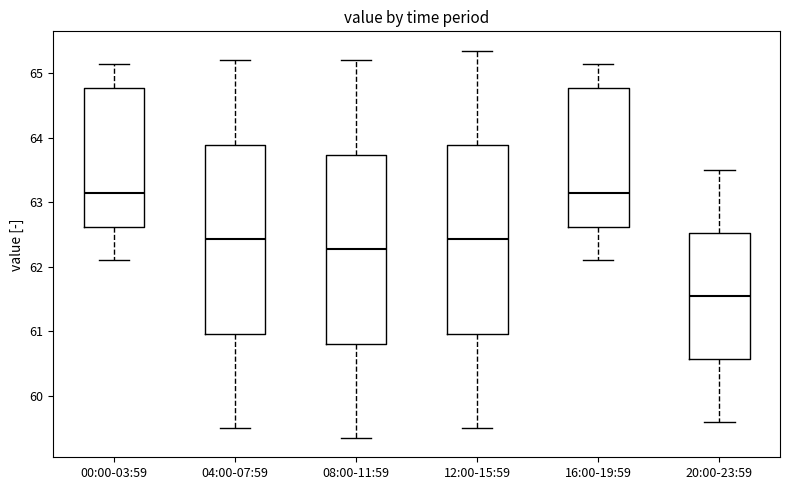

Reading left to right, transcribe this box plot: for each box, give where its median line is, the range the box spans, and where its two whiskers end, as read against the y-axis. The values are not printed on the chart, so give them approximately, as read against the axis.

00:00-03:59: median 63.1, box 62.6 to 64.8, whiskers 62.1 to 65.1
04:00-07:59: median 62.4, box 61.0 to 63.9, whiskers 59.5 to 65.2
08:00-11:59: median 62.3, box 60.8 to 63.7, whiskers 59.4 to 65.2
12:00-15:59: median 62.4, box 61.0 to 63.9, whiskers 59.5 to 65.4
16:00-19:59: median 63.1, box 62.6 to 64.8, whiskers 62.1 to 65.1
20:00-23:59: median 61.6, box 60.6 to 62.5, whiskers 59.6 to 63.5